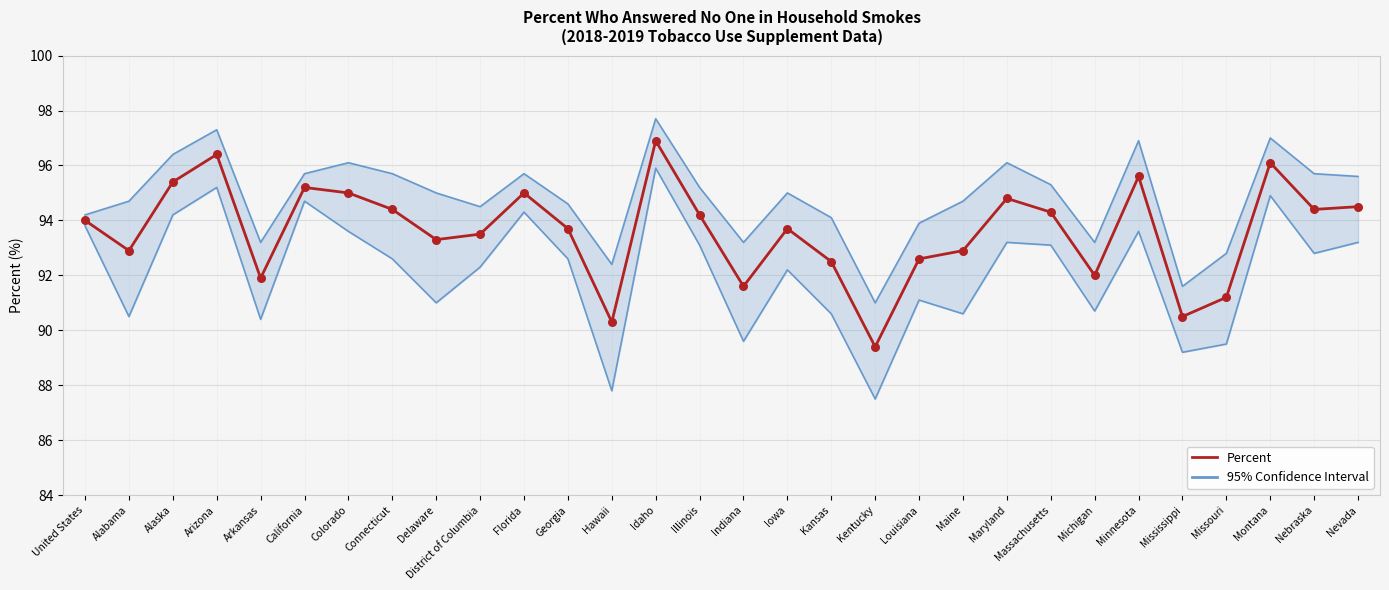

Which series contains the lowest Y value?

Lower 95% CI line